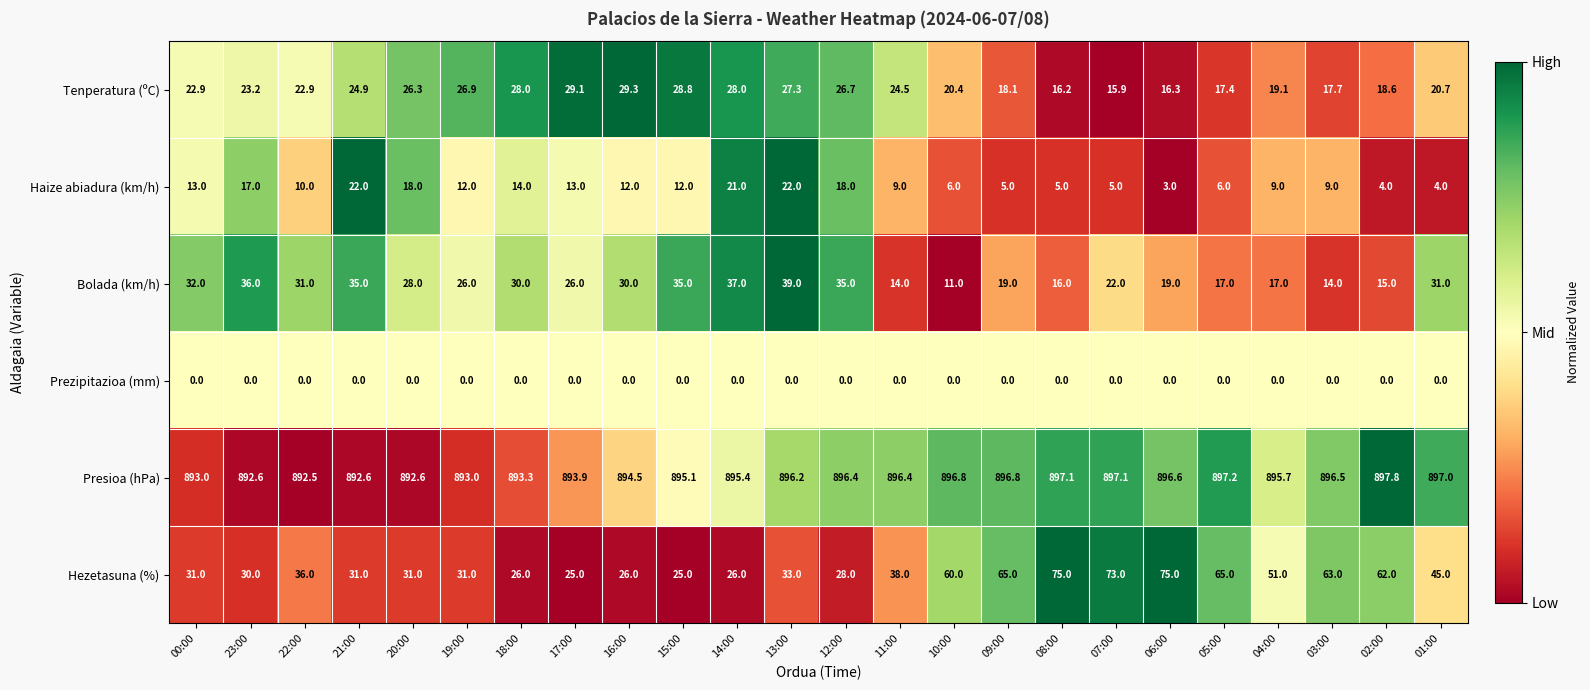

At which label does Presioa (hPa) first exceed 896?

13:00